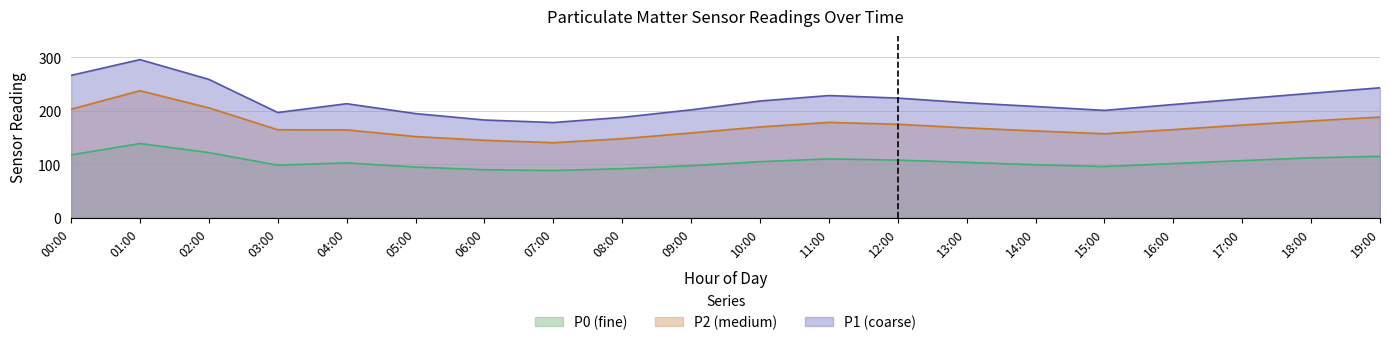

What is the difference between the P1 values at 03:00 and 15:00?

4.0